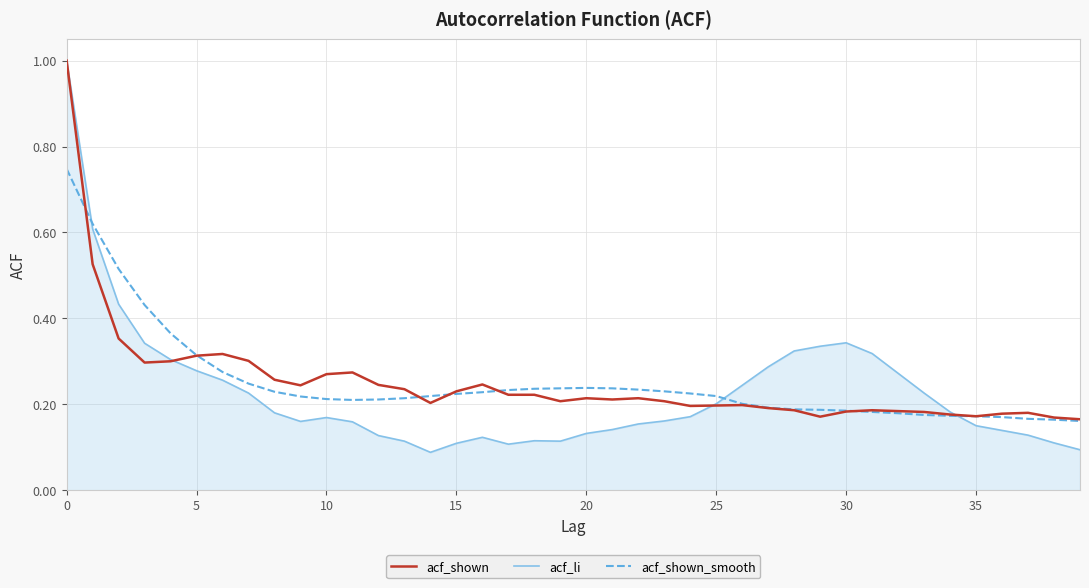

Which series has the widest spread of values?

acf_li